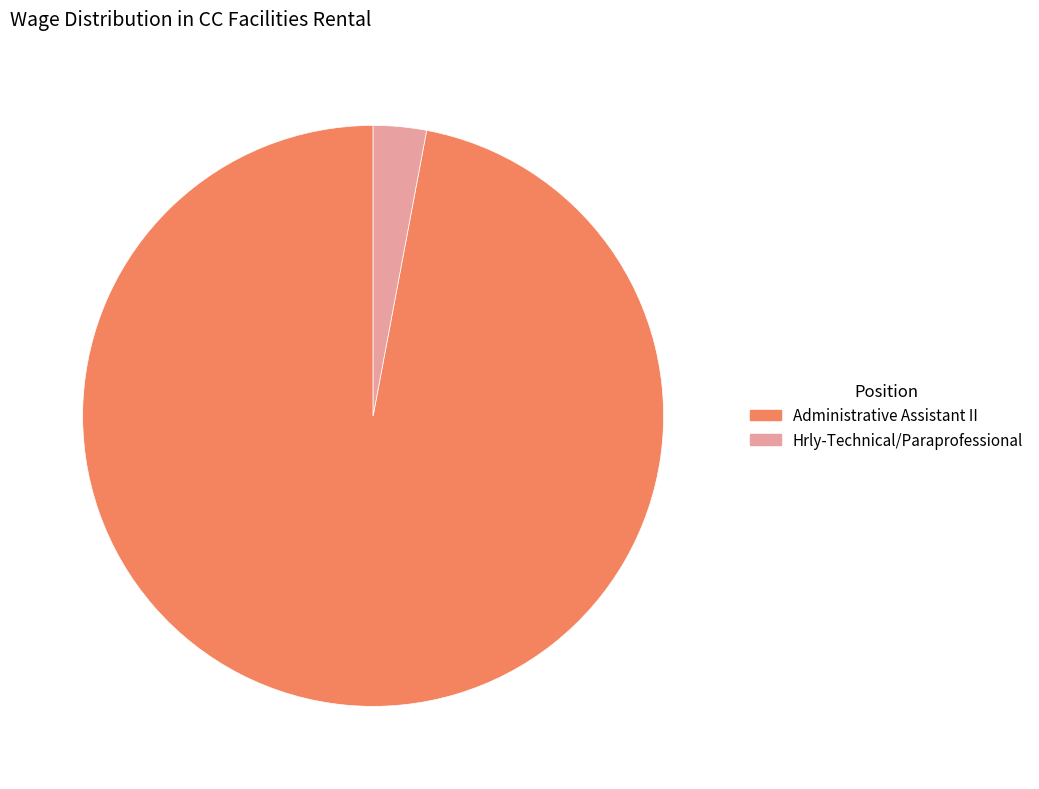

Count the number of slices in the pie.

2